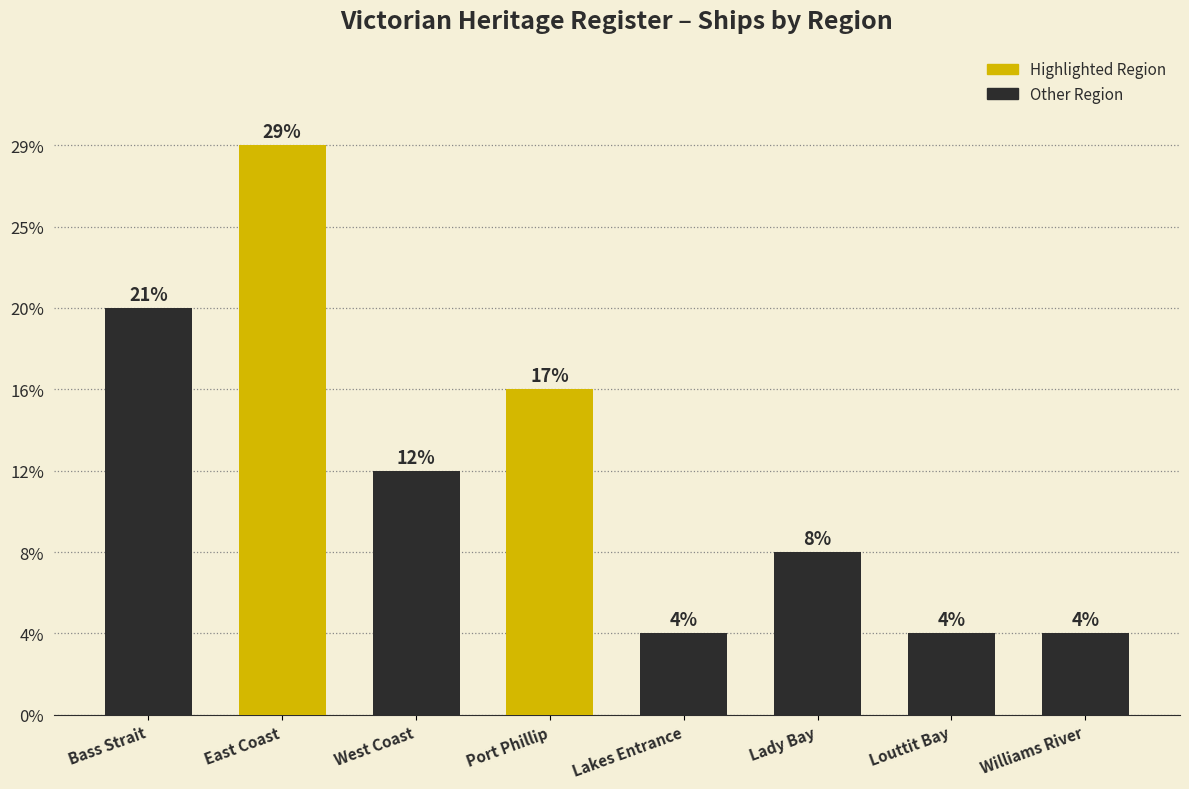

Rank the categories by value from highest to lowest.

East Coast, Bass Strait, Port Phillip, West Coast, Lady Bay, Lakes Entrance, Louttit Bay, Williams River